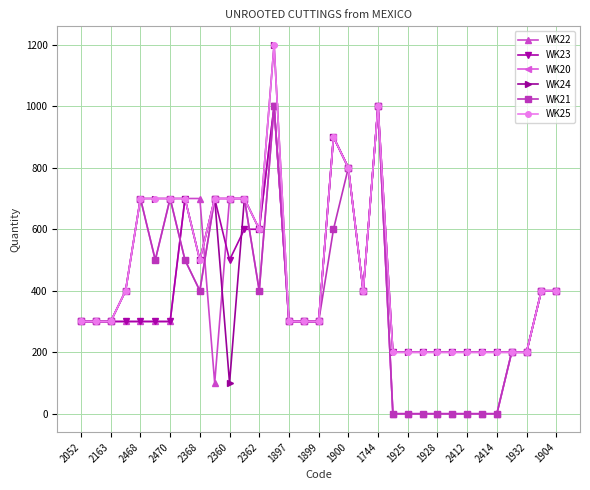

What is the greatest value displayed?

1200